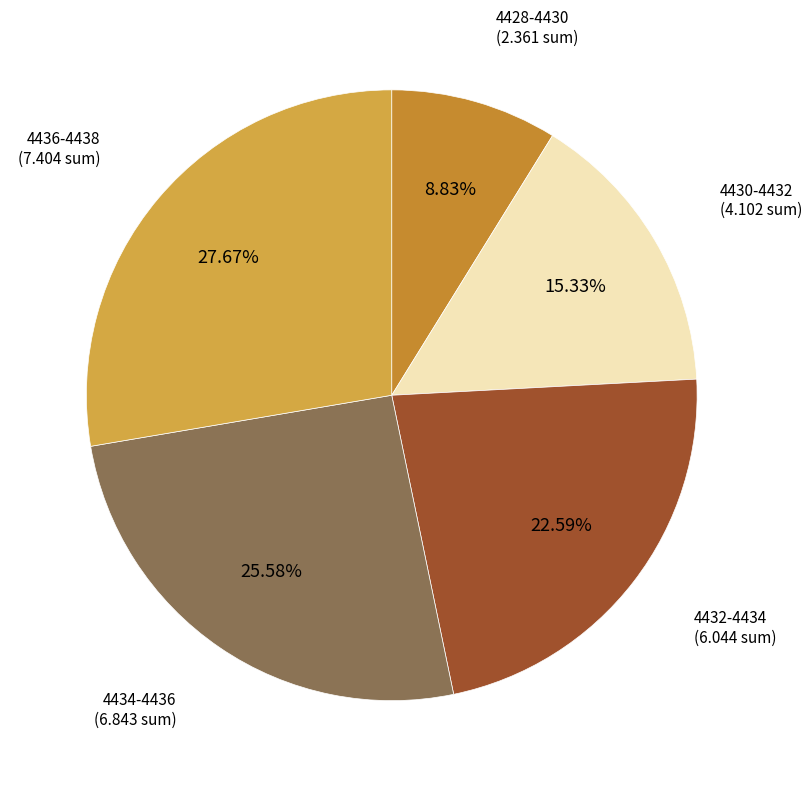

How many slices are in this pie chart?

5